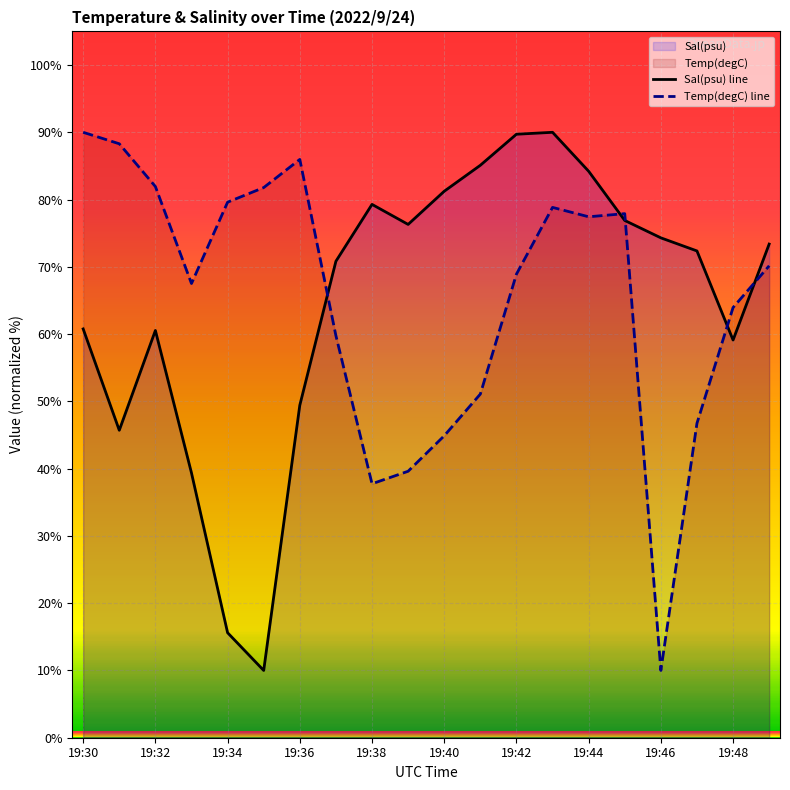

What position from the right is 19:30?

20